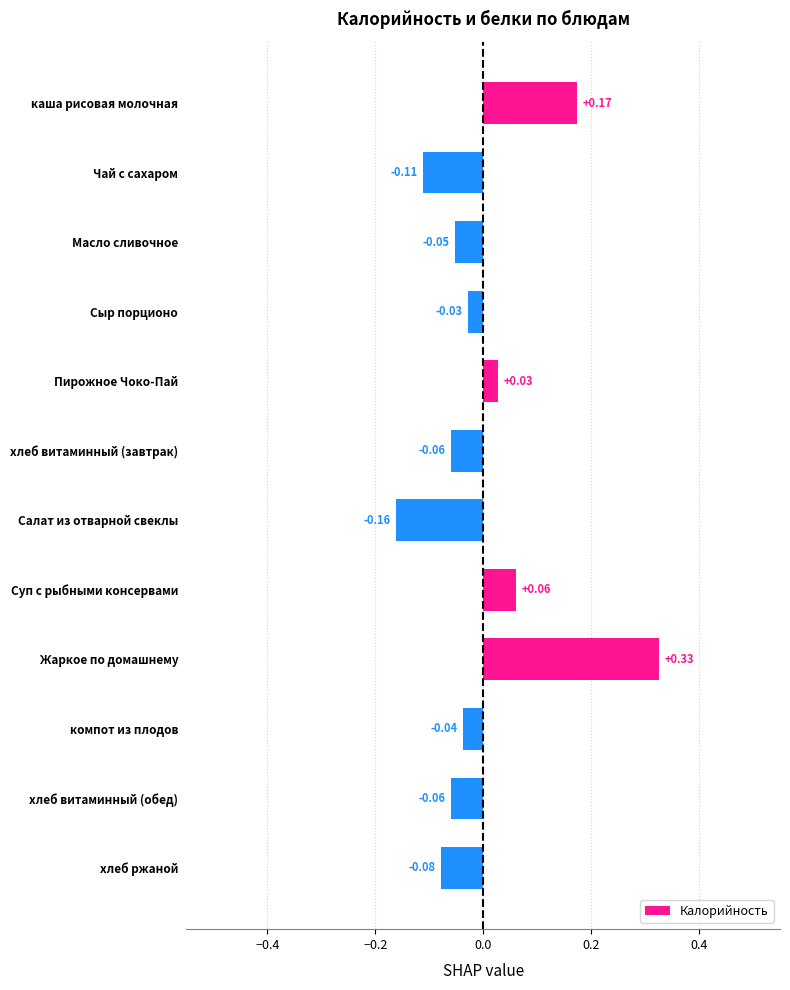

What is the label of the 11th bar from the top?

хлеб витаминный (обед)